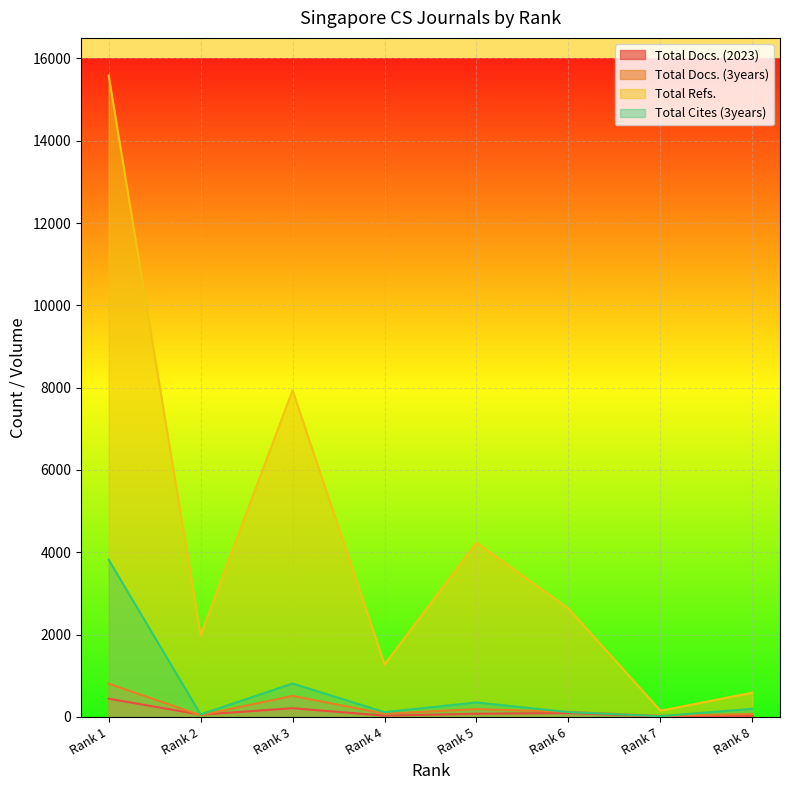

Which series has the widest spread of values?

Total Refs.